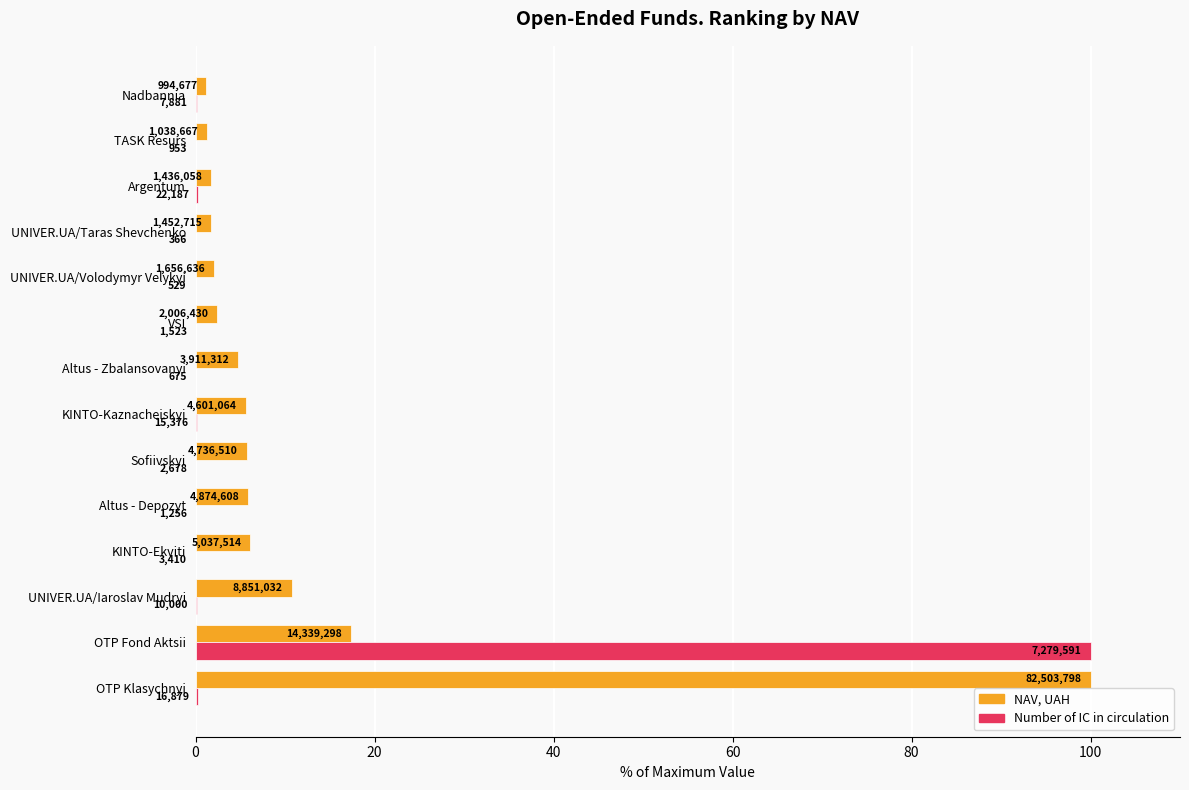

What are all the series names shown in the legend?

NAV, UAH, Number of IC in circulation